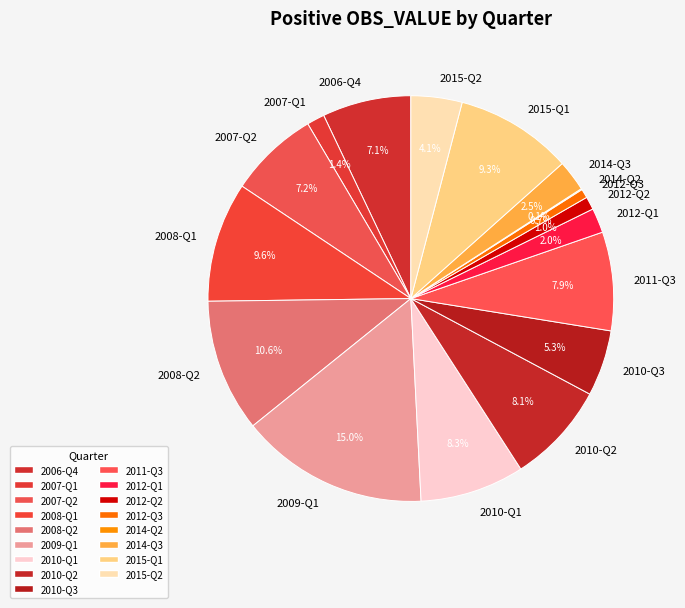

Does any single category account for the majority?

No